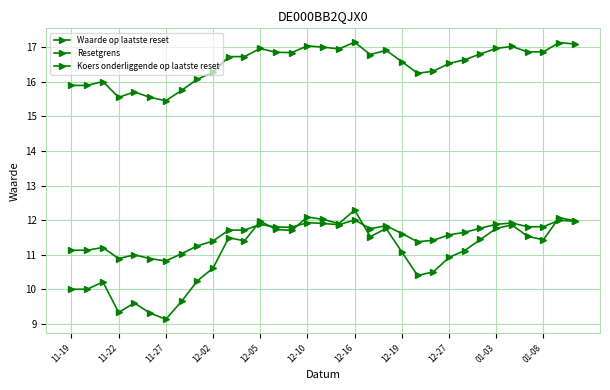

Does the chart have visible grid lines?

Yes